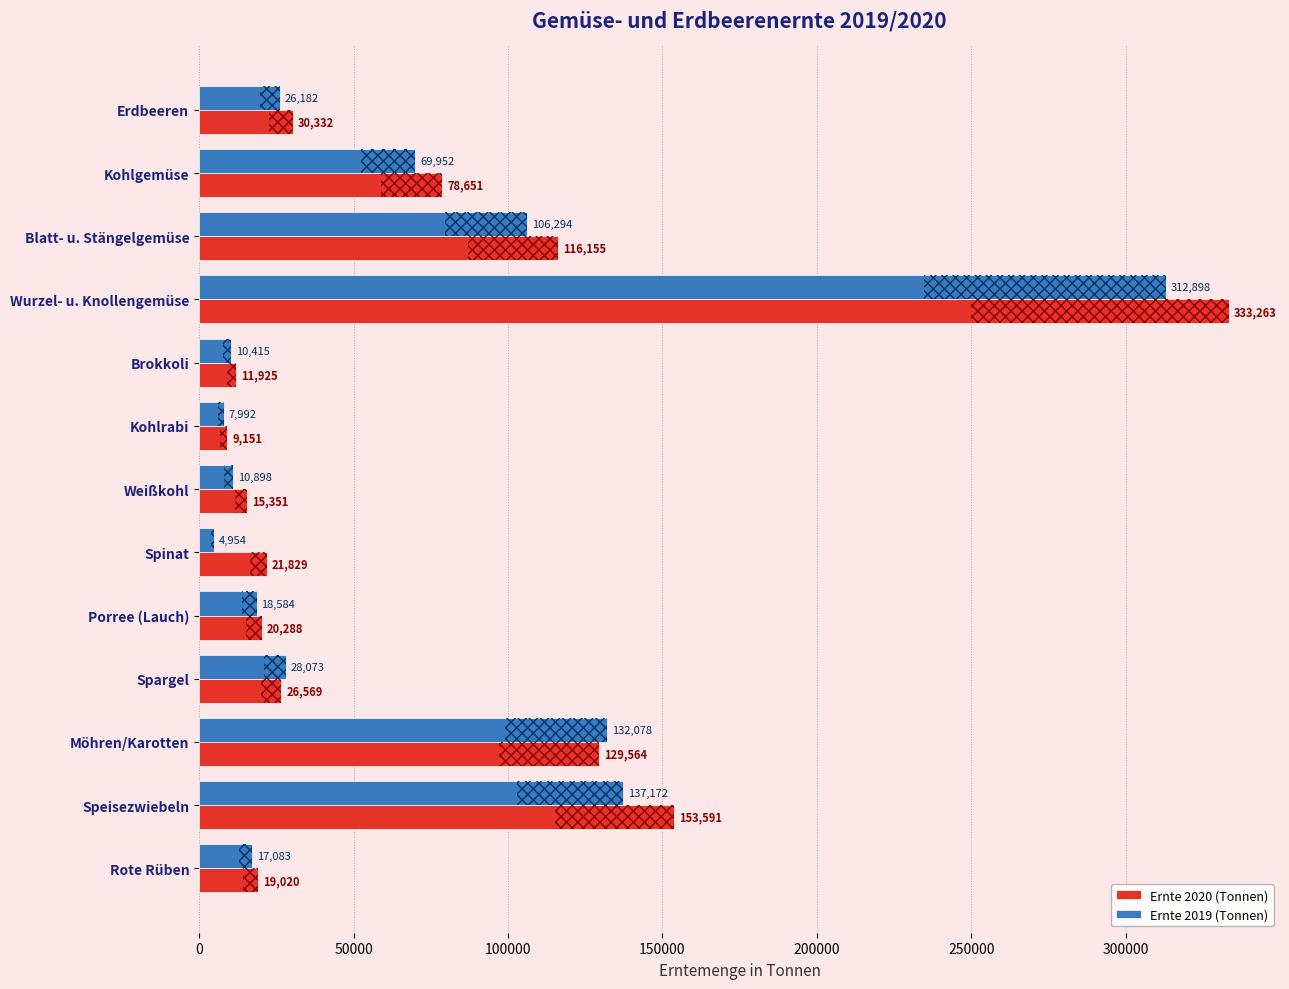

What is the spread (max minus min) of values at Speisezwiebeln?

16419